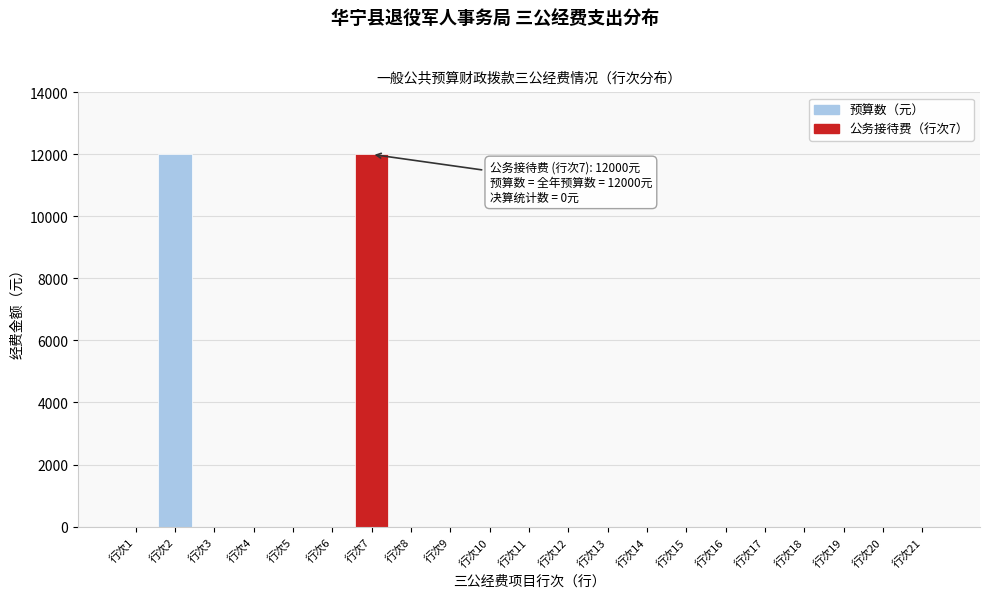

Reading right to left, extract all data points from this chart.

行次21=0	行次20=0	行次19=0	行次18=0	行次17=0	行次16=0	行次15=0	行次14=0	行次13=0	行次12=0	行次11=0	行次10=0	行次9=0	行次8=0	行次7=12000	行次6=0	行次5=0	行次4=0	行次3=0	行次2=12000	行次1=0